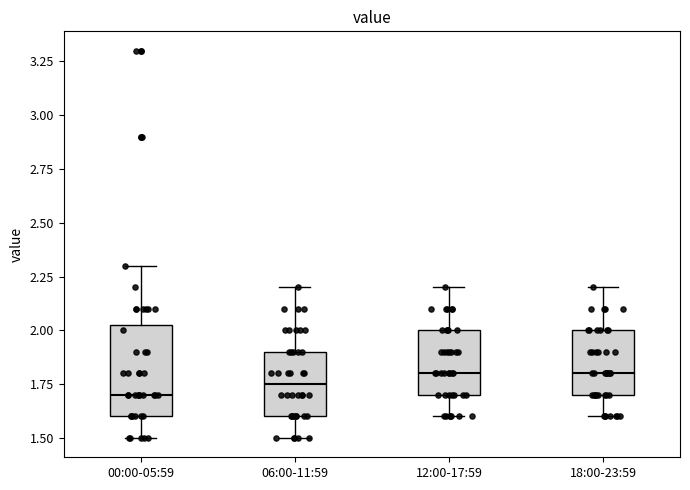

Reading left to right, transcribe this box plot: for each box, give where its median line is, the range the box spans, and where its two whiskers end, as read against the y-axis. The values are not printed on the chart, so give them approximately, as read against the axis.

00:00-05:59: median 1.70, box 1.60 to 2.05, whiskers 1.50 to 2.30
06:00-11:59: median 1.75, box 1.60 to 1.90, whiskers 1.50 to 2.20
12:00-17:59: median 1.80, box 1.70 to 2.00, whiskers 1.60 to 2.20
18:00-23:59: median 1.80, box 1.70 to 2.00, whiskers 1.60 to 2.20